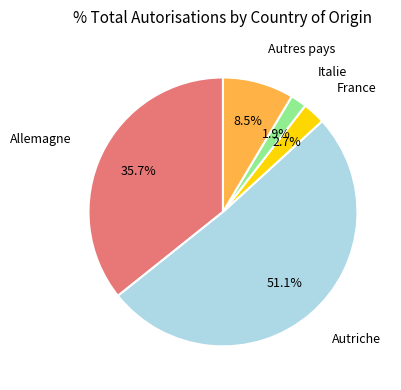

Is it true that Autriche is 57% of the pie?

False